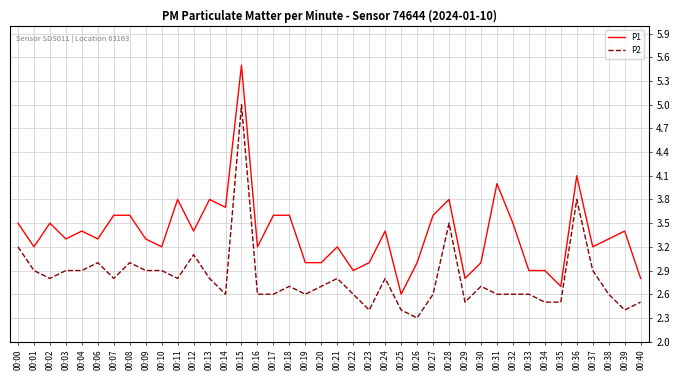

What value does the P1 series have at 00:33?

2.9